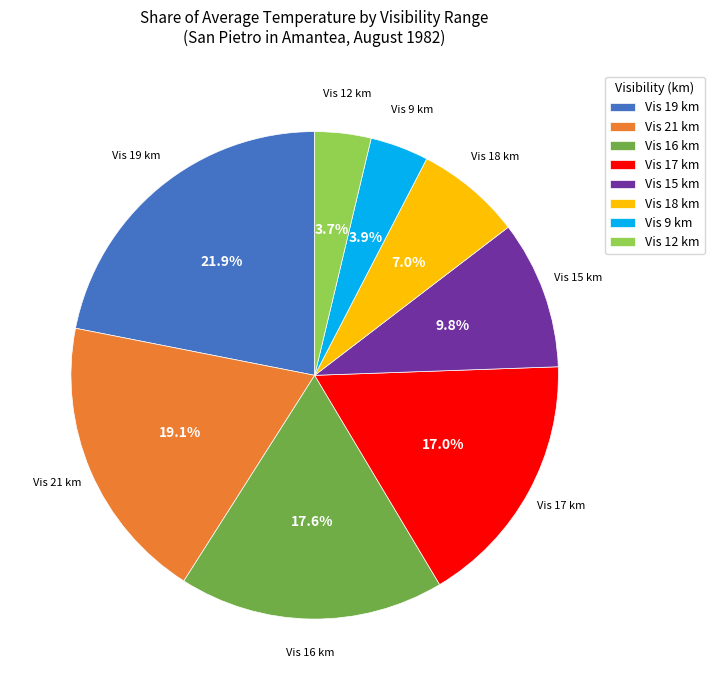

Between Vis 17 km and Vis 9 km, which is larger?

Vis 17 km